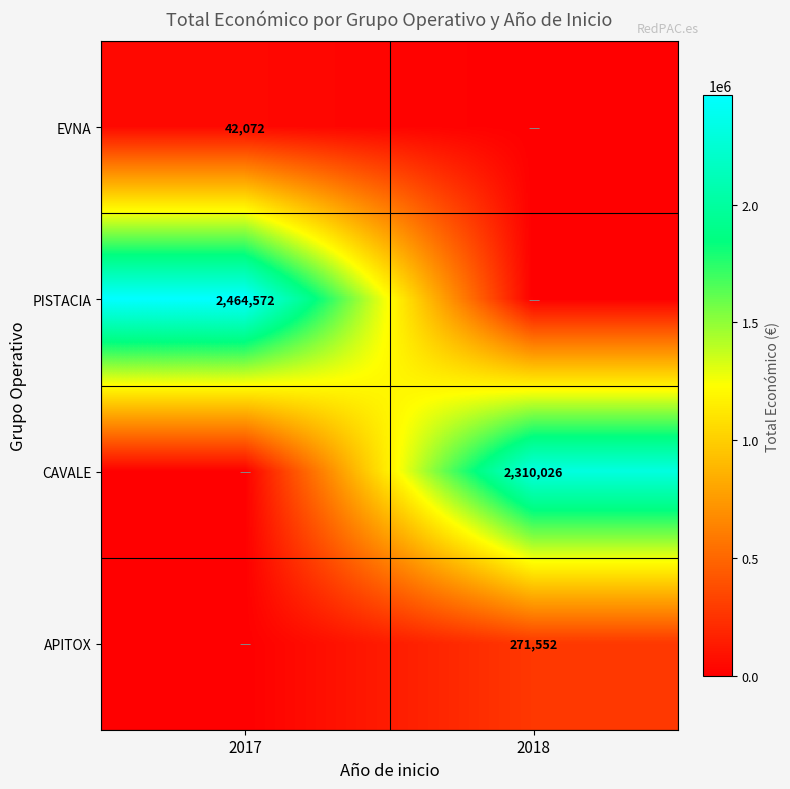

True or false: PISTACIA has a value of 2464572 at 2017.

True